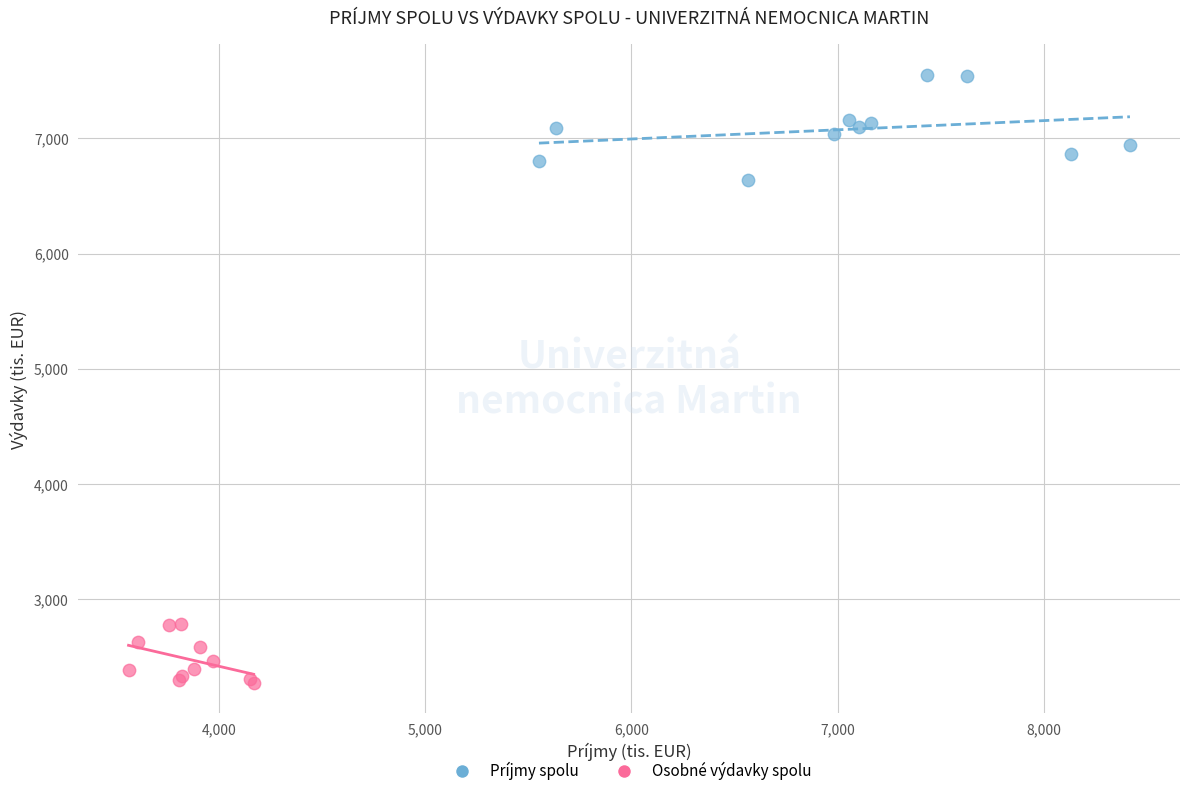

Which series reaches the maximum Y coordinate?

Príjmy spolu